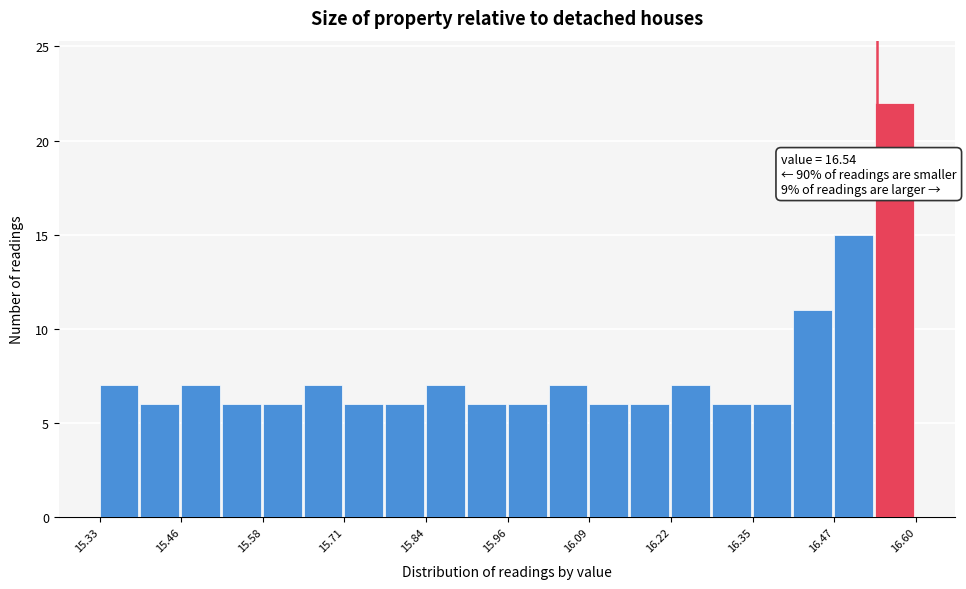

Read against the x-axis, roughly where is the centre of the tallest bar?

16.56